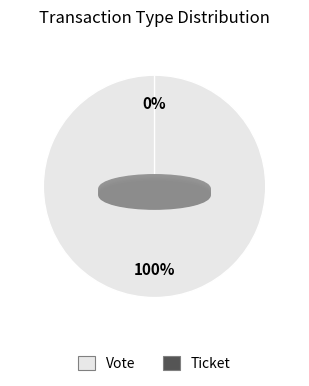

What percentage is the Vote slice, to the nearest percent?

100%